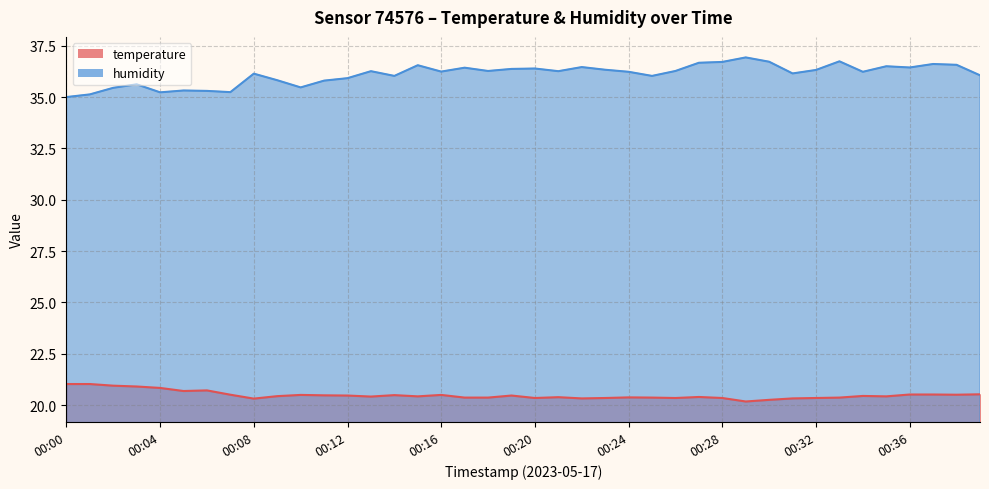

At how many categories does at least one series exceed 29?

40